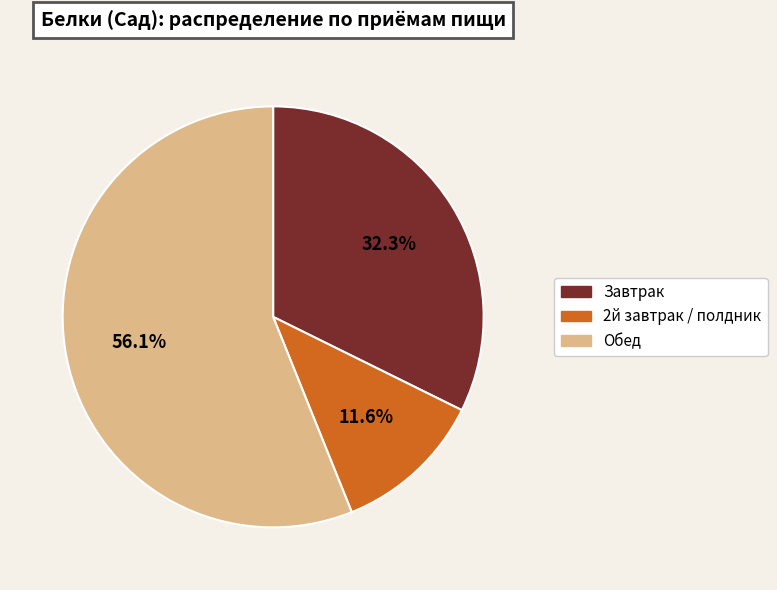

How many segments does this pie chart have?

3